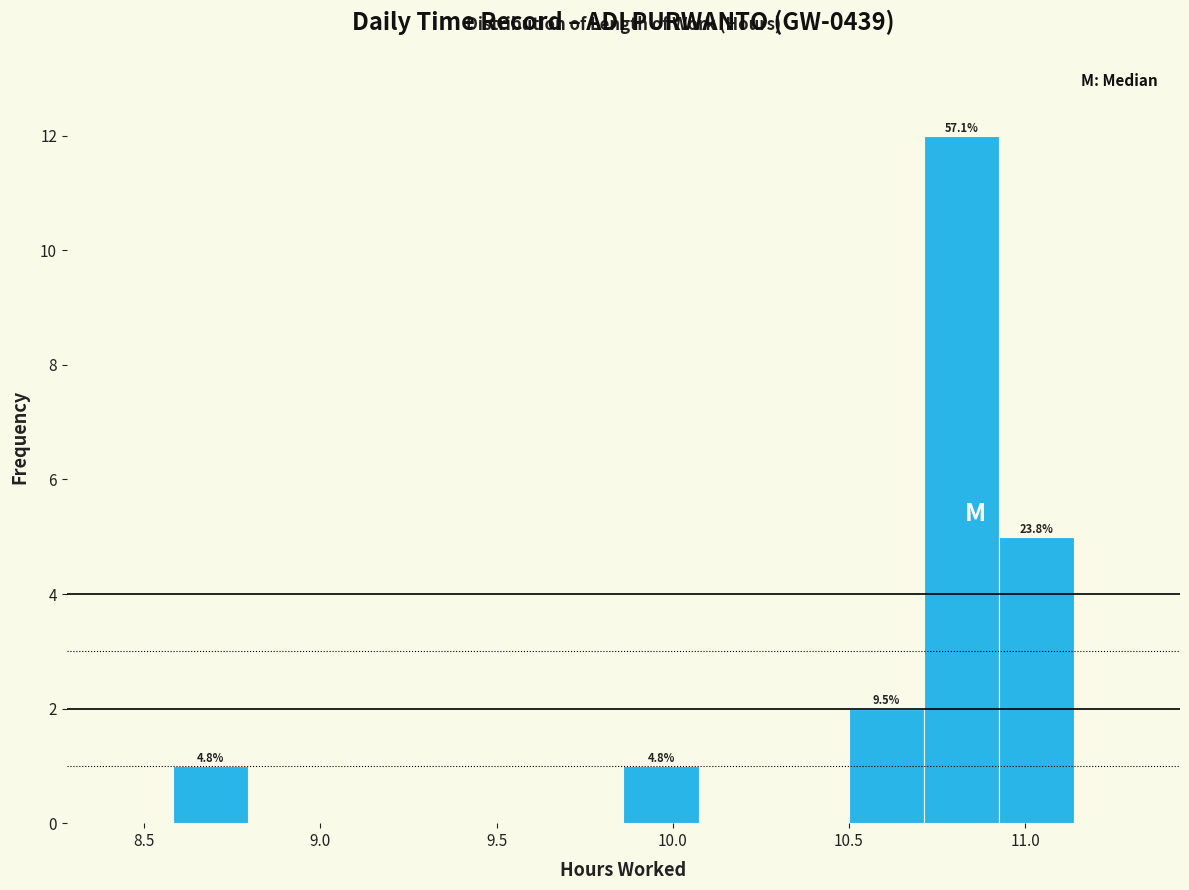

Which range on the x-axis has the tallest bar?

10.70 to 10.95